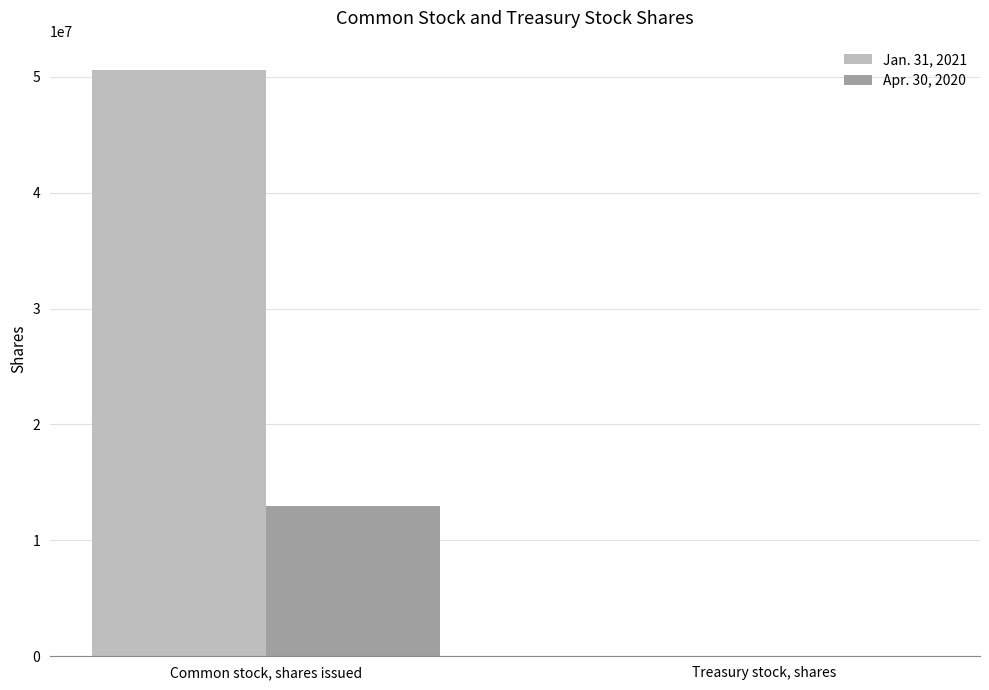

What is the approximate value of Jan. 31, 2021 at Common stock, shares issued, to the nearest 10?

50589810